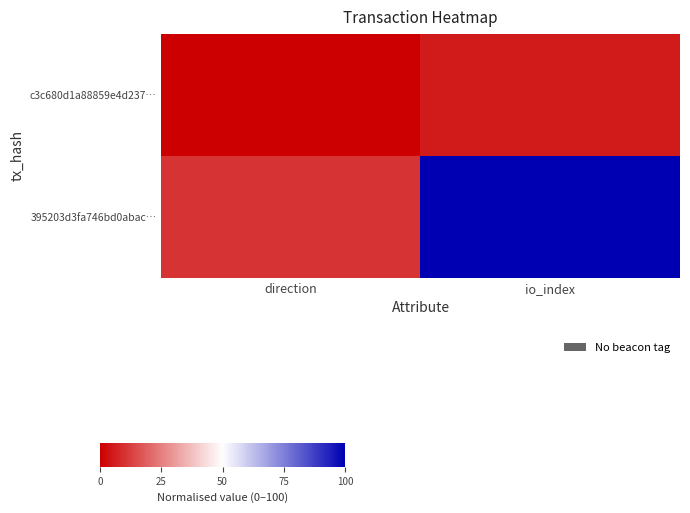

At which category is the sum across all series the highest?

io_index